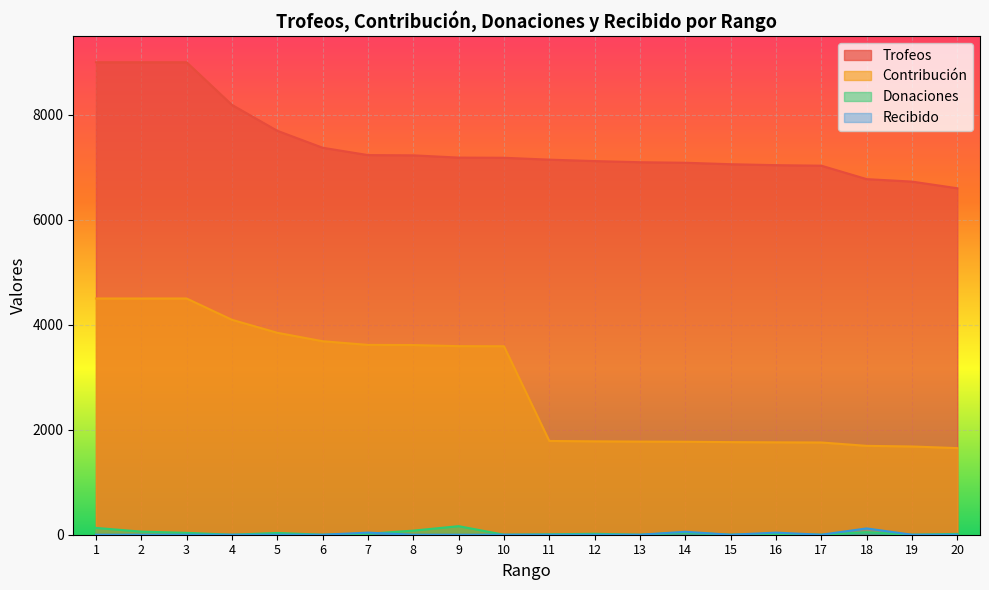

At which label is Contribución closest to 3075?

10